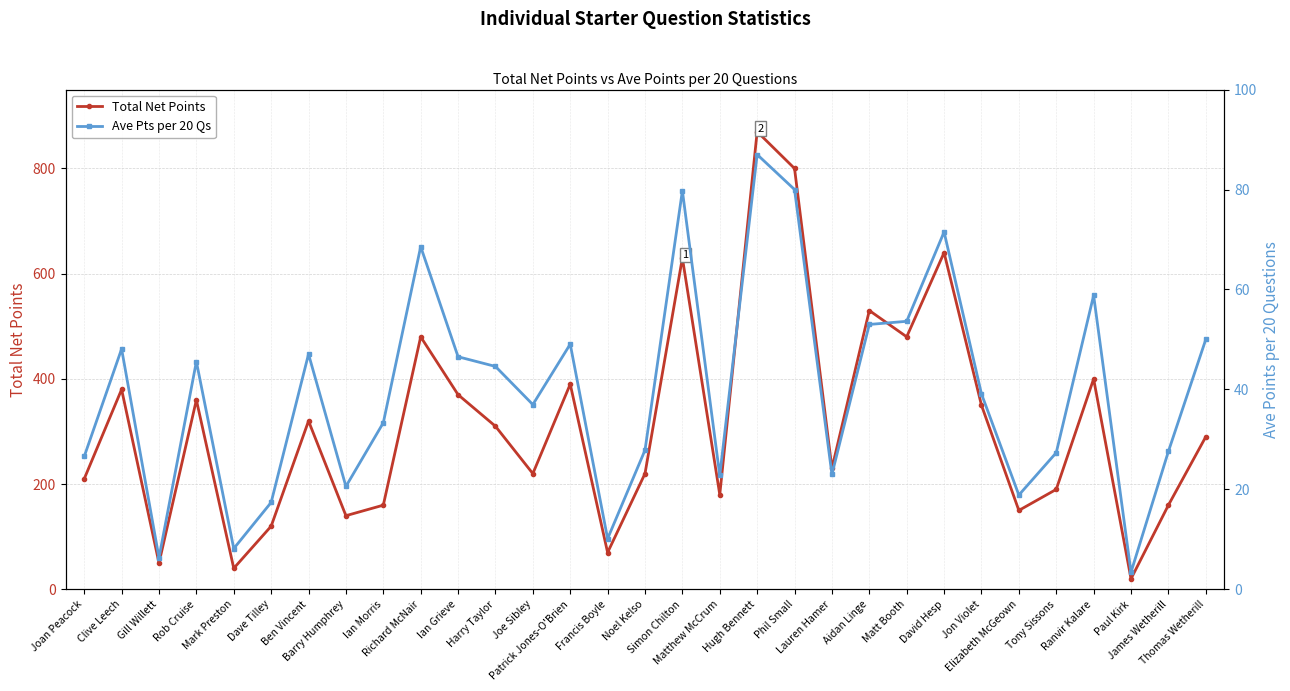

At which label does Ave Pts per 20 Qs first exceed 39?

Clive Leech